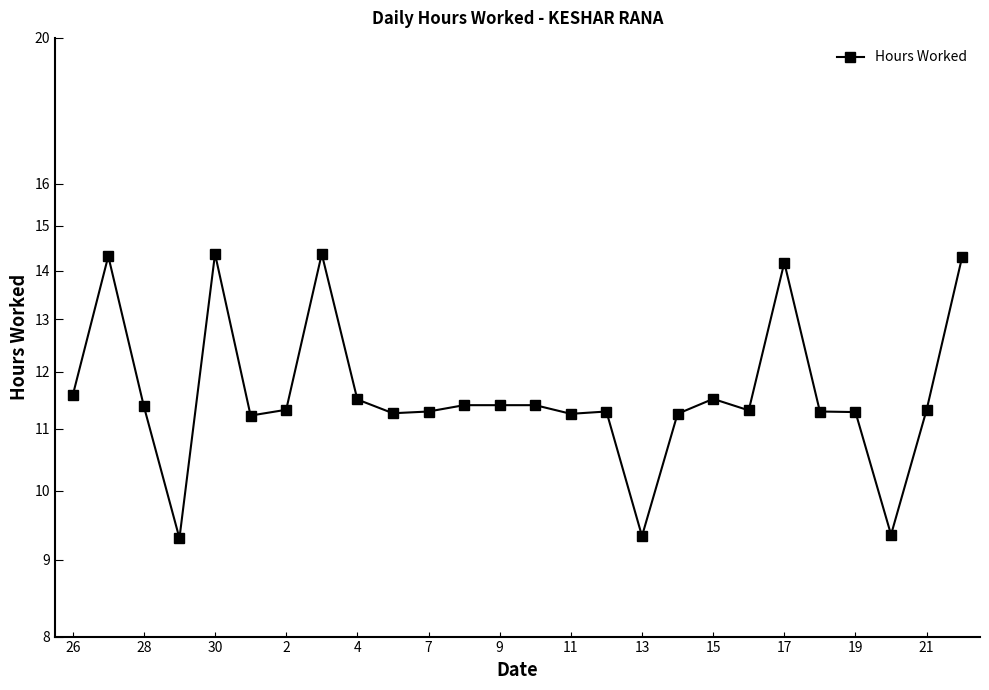

What is the maximum value shown in the chart?

14.4